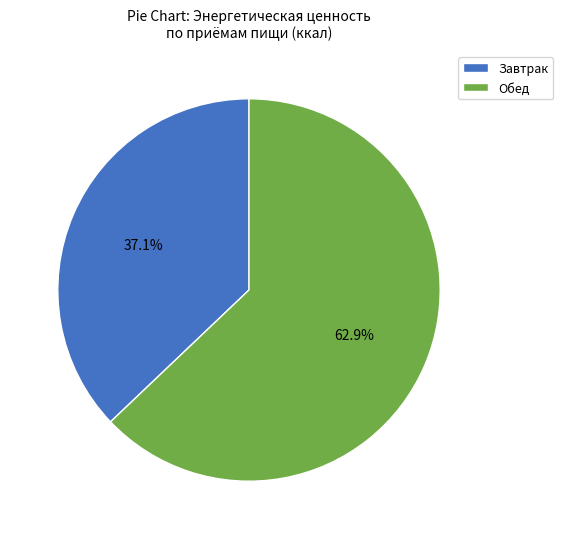

To the nearest percent, what is the difference between the largest and smallest slice percentages?

26%